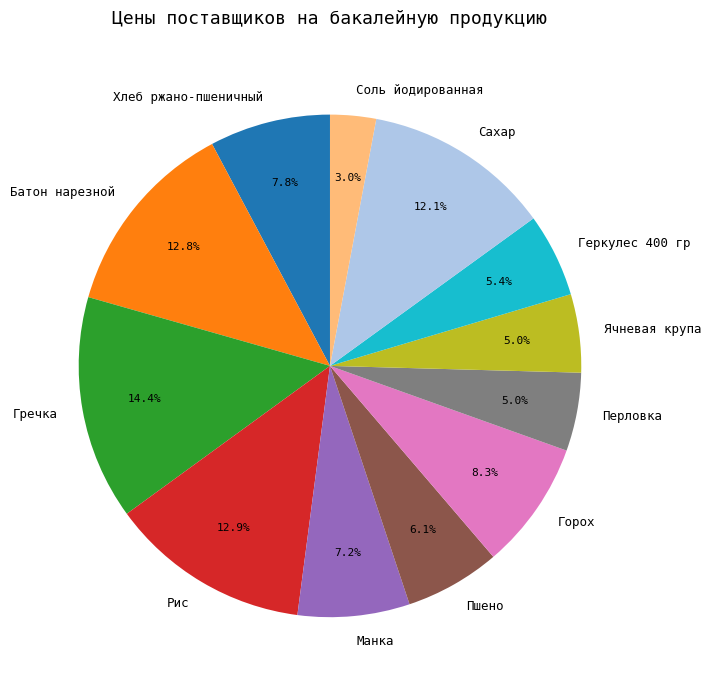

Approximately how many times larger is the value at Хлеб ржано-пшеничный compared to Соль йодированная?

2.6